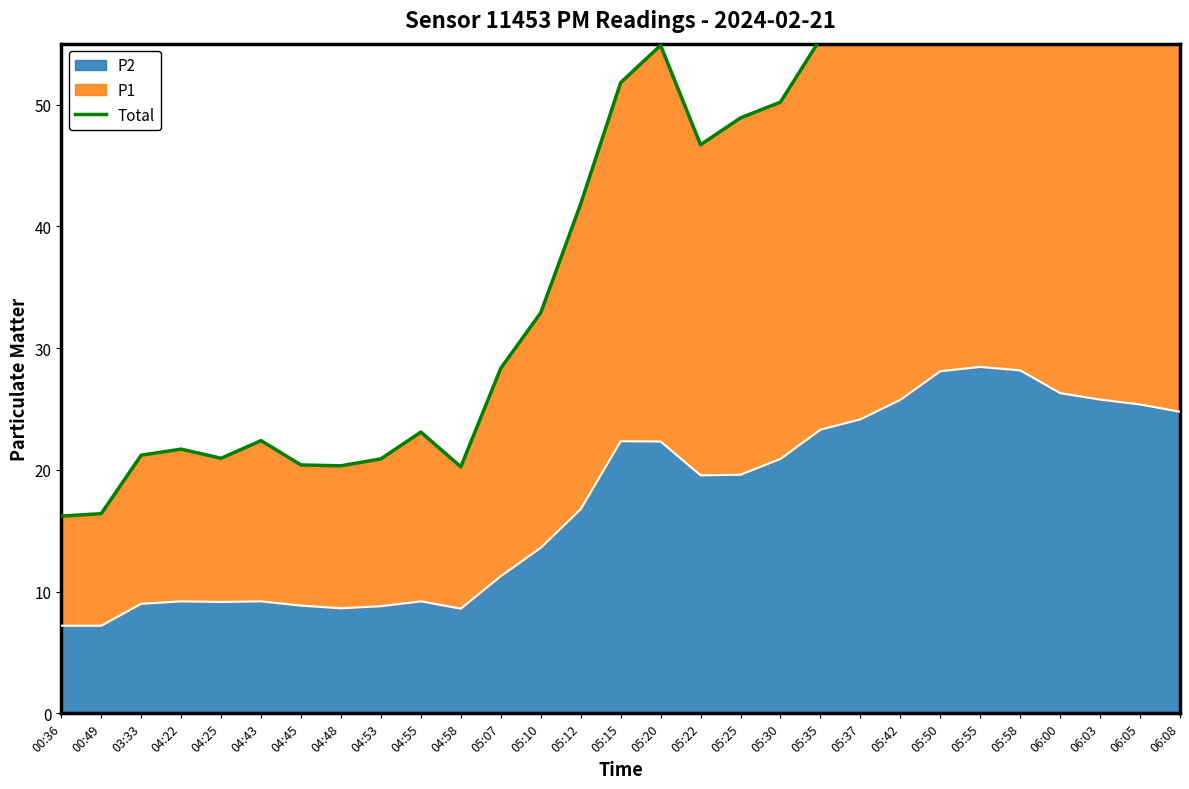

How many points are higher than both their immediate neighbors (excluding endpoints)?

6